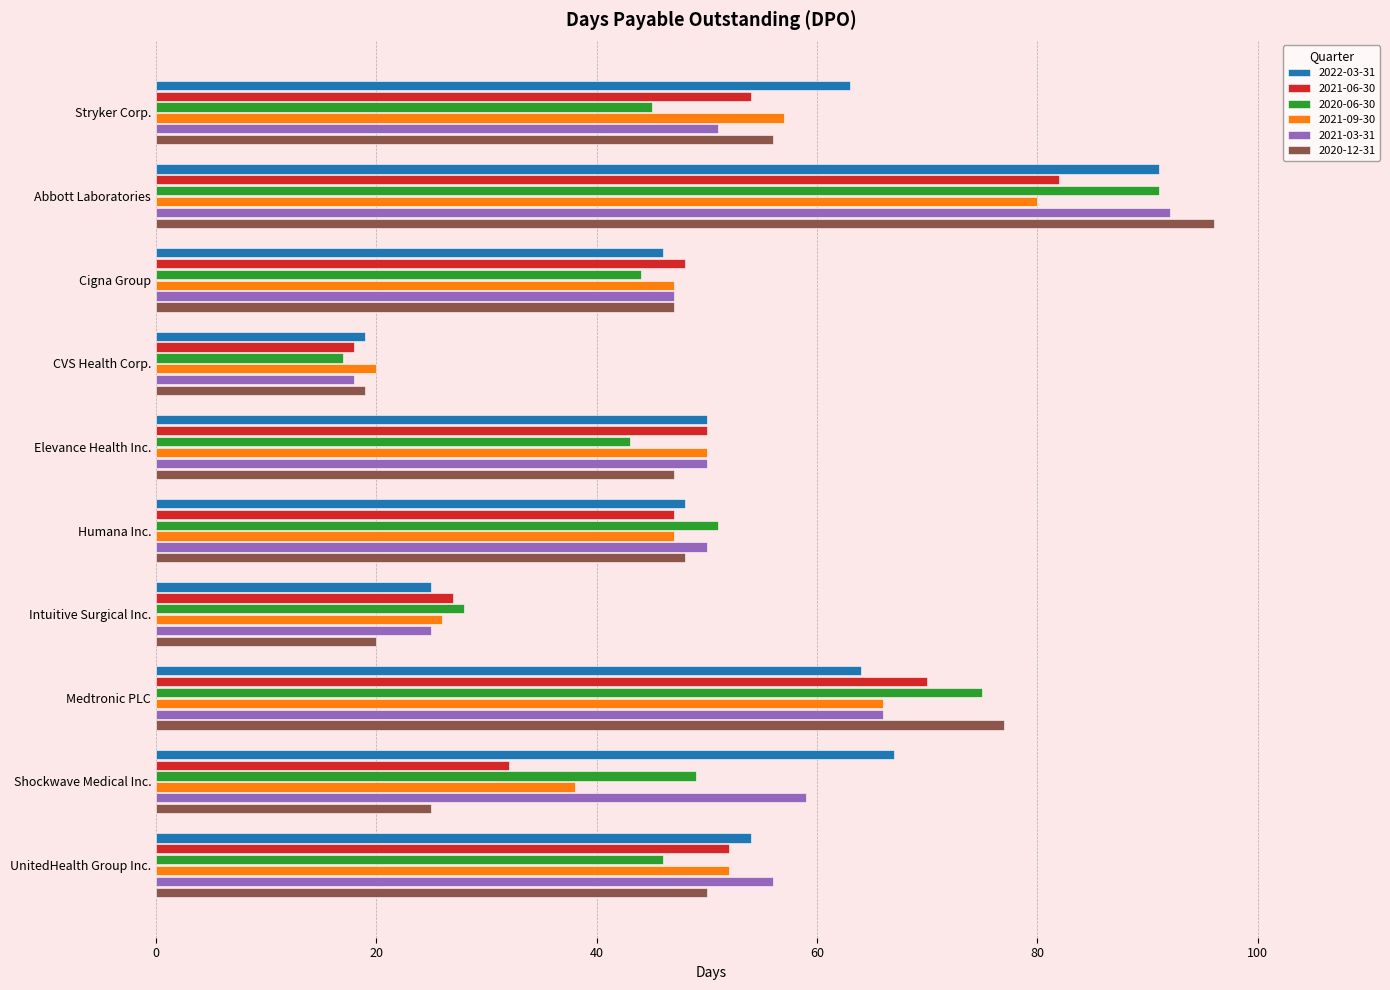

The value of 2020-12-31 at Elevance Health Inc. is 20. True or false?

False